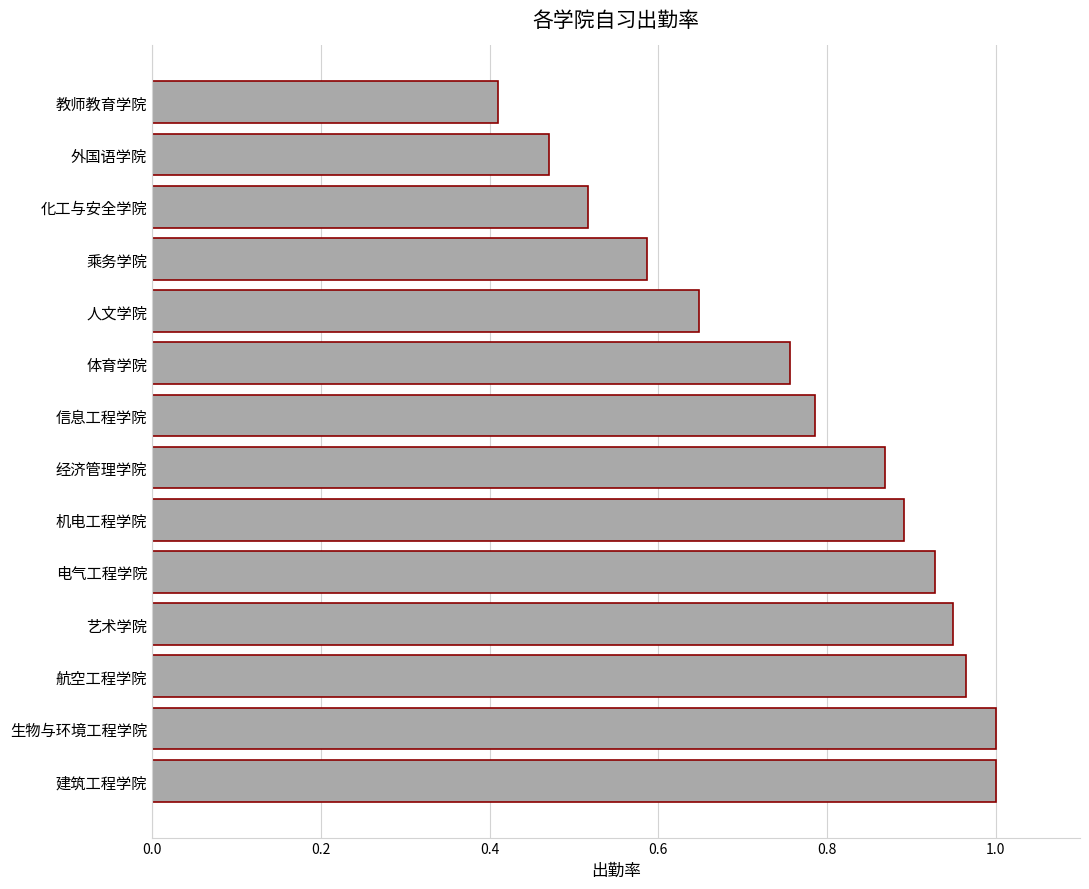

The value at 经济管理学院 is 0.9. True or false?

True